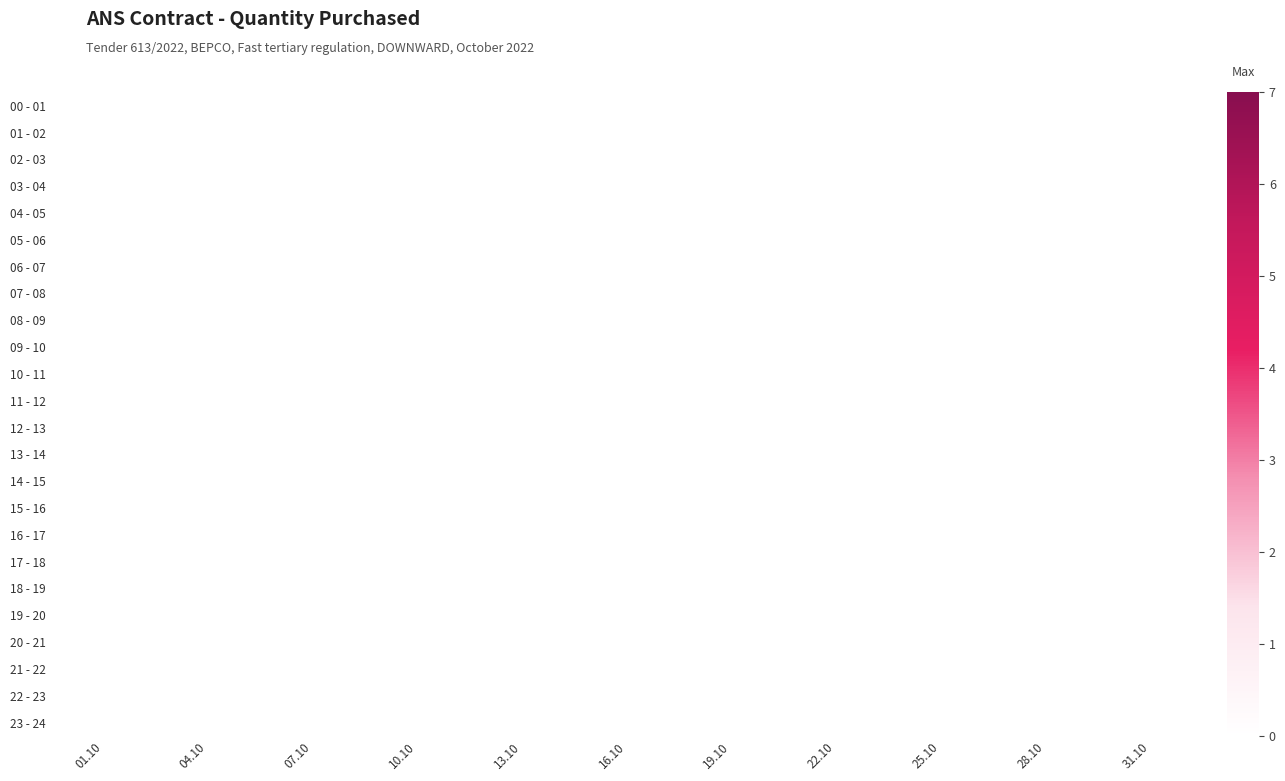

Reading left to right, what are all the values shown in this chart?

00 - 01: 0	0	0	0	0	0	0	0	0	0	0	0	0	0	0	0	0	0	0	0	0	0	0	0	0	0	0	0	0	0	0
01 - 02: 0	0	0	0	0	0	0	0	0	0	0	0	0	0	0	0	0	0	0	0	0	0	0	0	0	0	2	0	0	0	0
02 - 03: 0	0	0	0	0	0	0	0	0	0	0	0	0	0	0	0	0	0	0	0	0	0	0	0	0	0	2	0	0	0	0
03 - 04: 0	0	0	0	0	0	0	0	0	0	0	0	0	0	0	0	0	0	0	0	0	0	0	0	0	0	2	0	0	0	0
04 - 05: 0	0	0	0	0	0	0	0	0	0	0	0	0	0	0	0	0	0	0	0	0	0	0	0	0	0	2	0	0	0	0
05 - 06: 0	0	0	0	0	0	0	0	0	0	0	0	0	0	0	0	0	0	0	0	0	0	0	0	0	0	2	0	0	0	0
06 - 07: 0	0	0	0	0	0	0	0	0	0	0	0	0	0	0	0	0	0	0	0	0	0	0	0	0	0	2	0	0	0	0
07 - 08: 0	0	0	0	0	0	0	0	0	0	0	0	0	0	0	0	0	0	0	0	0	0	0	0	0	0	5	0	0	0	0
08 - 09: 0	0	0	0	0	0	0	0	0	0	0	0	0	0	0	0	0	0	0	0	0	0	0	0	0	0	5	0	0	0	0
09 - 10: 0	0	0	0	0	0	0	0	0	0	0	0	0	0	0	0	0	0	0	0	0	0	0	0	0	0	7	0	0	0	0
10 - 11: 0	0	0	0	0	0	0	0	0	0	0	0	0	0	0	0	0	0	0	0	0	0	0	0	0	0	7	0	0	0	0
11 - 12: 0	0	0	0	0	0	0	0	0	0	0	0	0	0	0	0	0	0	0	0	0	0	0	0	0	0	2	0	0	0	0
12 - 13: 0	0	0	0	0	0	0	0	0	0	0	0	0	0	0	0	0	0	0	0	0	0	0	0	0	0	0	0	0	0	0
13 - 14: 0	0	0	0	0	0	0	0	0	0	0	0	0	0	0	0	0	0	0	0	0	0	0	0	0	0	0	0	0	0	0
14 - 15: 0	0	0	0	0	0	0	0	0	0	0	0	0	0	0	0	0	0	0	0	0	0	0	0	0	0	0	0	0	0	0
15 - 16: 0	0	0	0	0	0	0	0	0	0	0	0	0	0	0	0	0	0	0	0	0	0	0	0	0	0	0	0	0	0	0
16 - 17: 0	0	0	0	0	0	0	0	0	0	0	0	0	0	0	0	0	0	0	0	0	0	0	0	0	0	0	0	0	0	0
17 - 18: 0	0	0	0	0	0	0	0	0	0	0	0	0	0	0	0	0	0	0	0	0	0	0	0	0	0	0	0	0	0	0
18 - 19: 0	0	0	0	0	0	0	0	0	0	0	0	0	0	0	0	0	0	0	0	0	0	0	0	0	0	7	0	0	0	0
19 - 20: 0	0	0	0	0	0	0	0	0	0	0	0	0	0	0	0	0	0	0	0	0	0	0	0	0	0	7	0	0	0	0
20 - 21: 0	0	0	0	0	0	0	0	0	0	0	0	0	0	0	0	0	0	0	0	0	0	0	0	0	0	7	0	0	0	0
21 - 22: 0	0	0	0	0	0	0	0	0	0	0	0	0	0	0	0	0	0	0	0	0	0	0	0	0	0	5	0	0	0	0
22 - 23: 0	0	0	0	0	0	0	0	0	0	0	0	0	0	0	0	0	0	0	0	0	0	0	0	0	0	0	0	0	0	0
23 - 24: 0	0	0	0	0	0	0	0	0	0	0	0	0	0	0	0	0	0	0	0	0	0	0	0	0	0	0	0	0	0	0